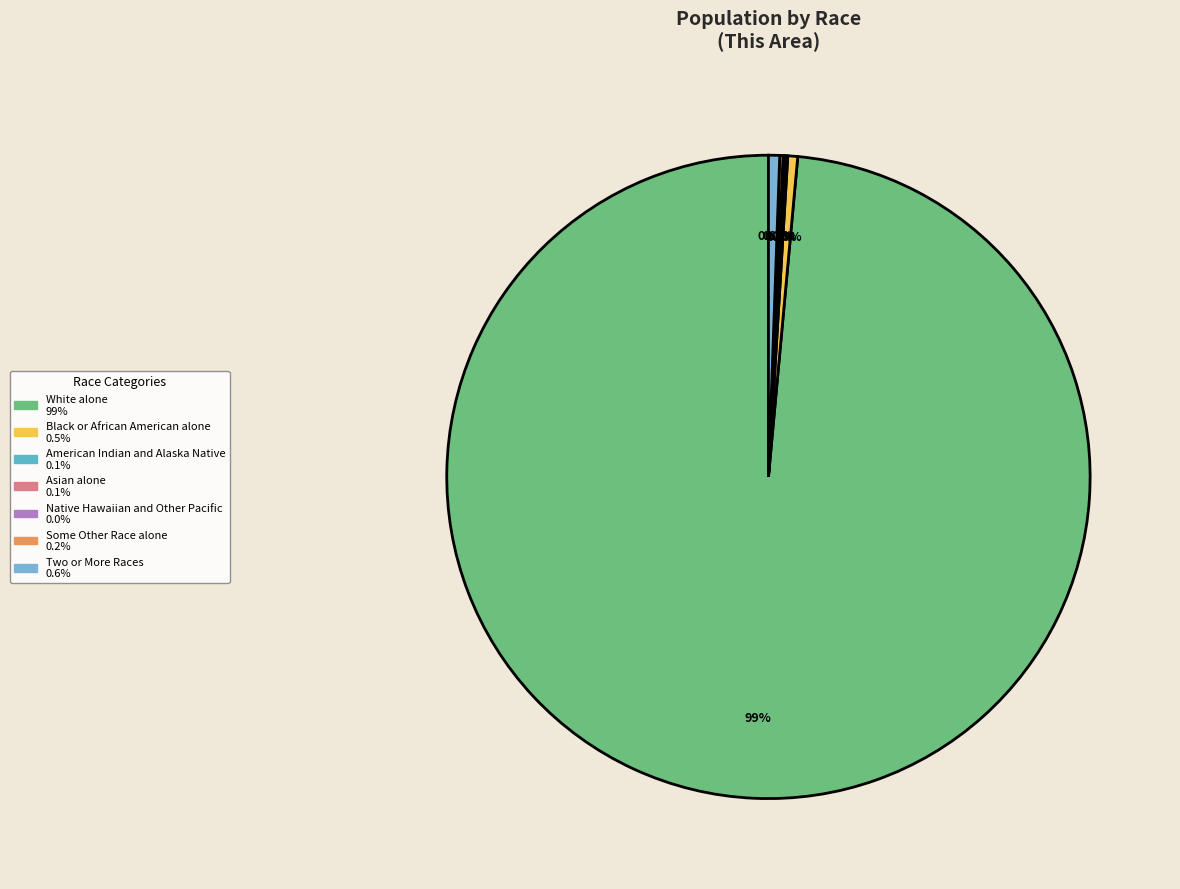

What is the change in value from White alone to Black or African American alone?

-24149